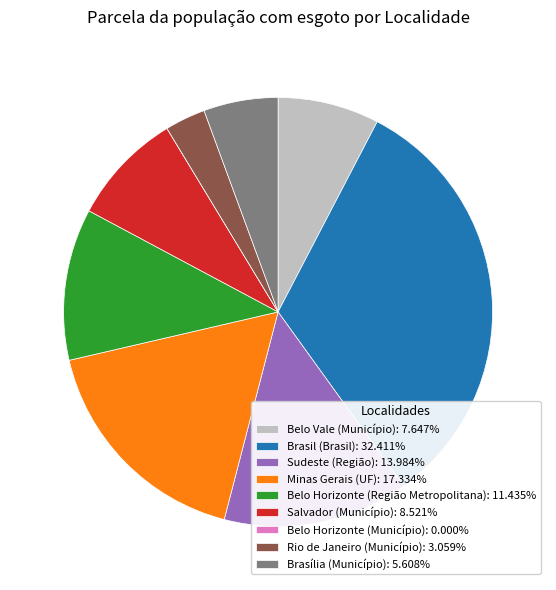

Which slice is the largest?

Brasil (Brasil)